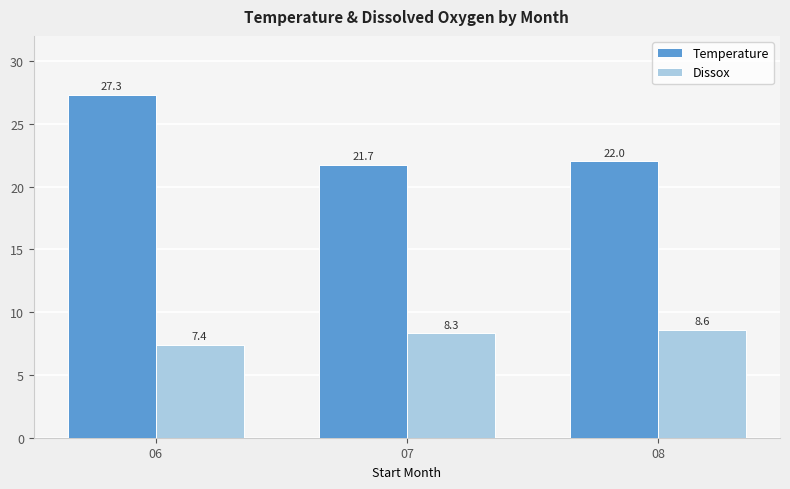

Reading left to right, extract all data points from this chart.

Temperature: 27.3	21.7	22.0
Dissox: 7.4	8.3	8.6